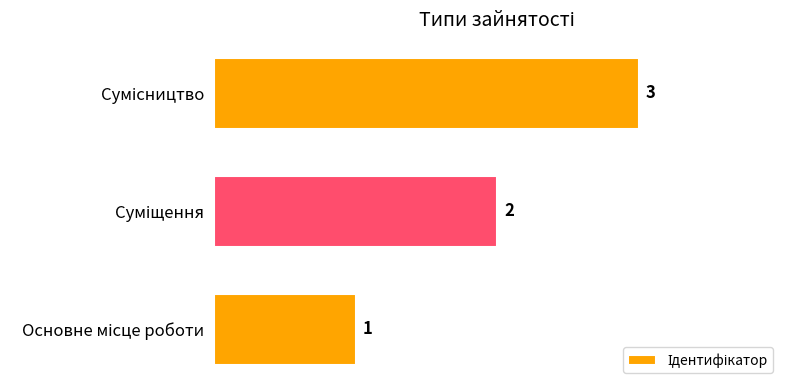

What is the maximum value shown in the chart?

3